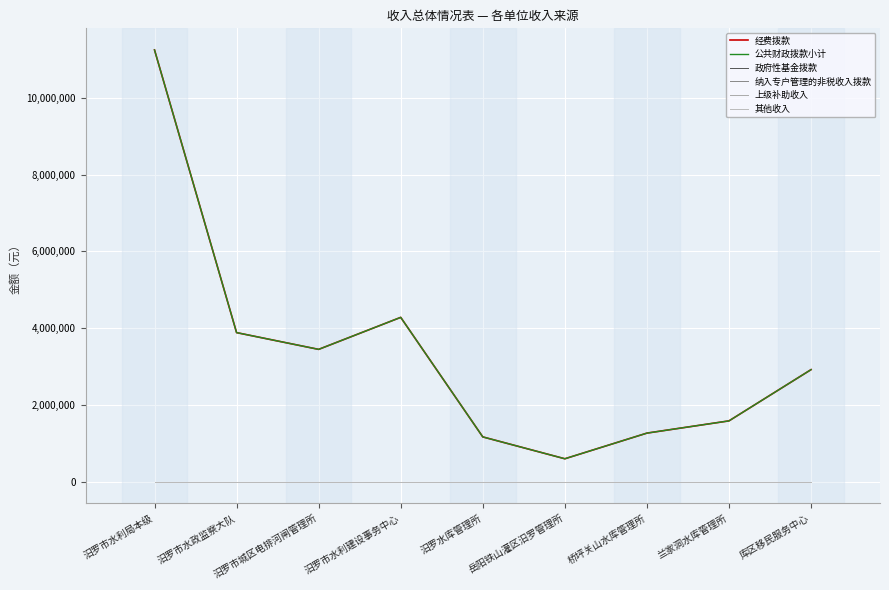

What position from the right is 兰家洞水库管理所?

2